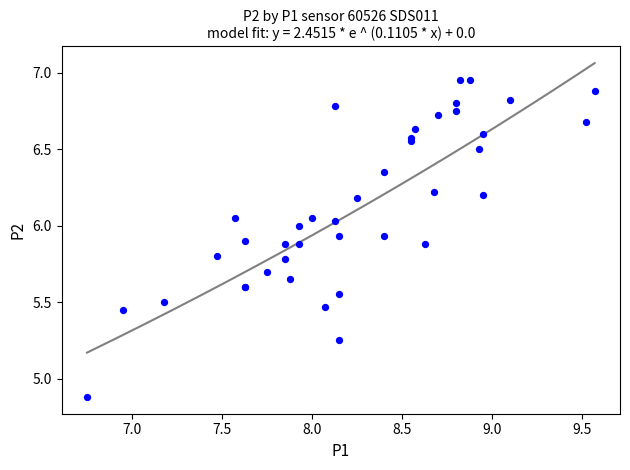

What Y value in the scatter plot is closest to 5?

4.9